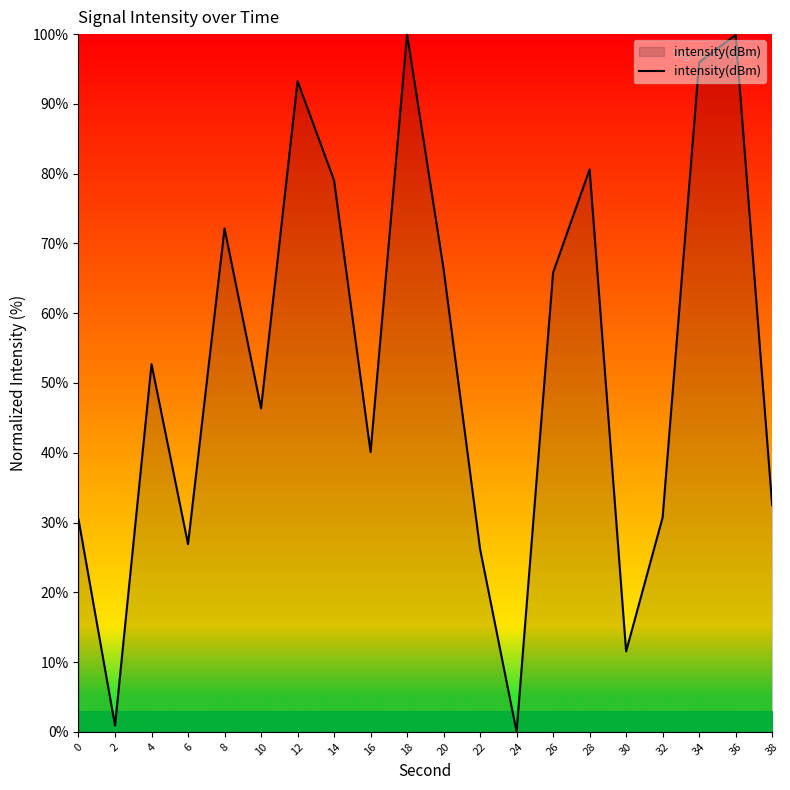

The chart shows a value of 25.5 at 26. True or false?

False